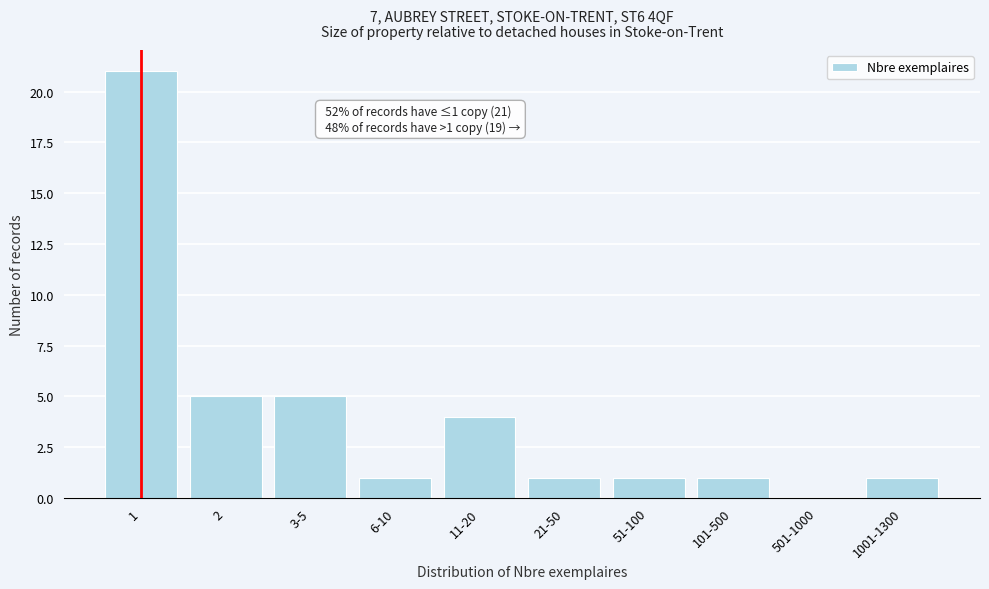

Reading left to right, what are all the values shown in this chart?

1=21	2=5	3-5=5	6-10=1	11-20=4	21-50=1	51-100=1	101-500=1	501-1000=0	1001-1300=1